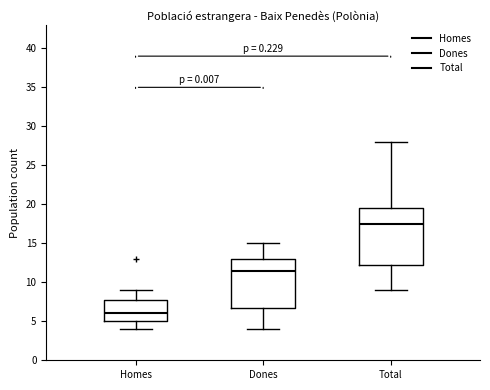

Comparing the boxes themselves (not the whiskers), which one is the tallest?

Total